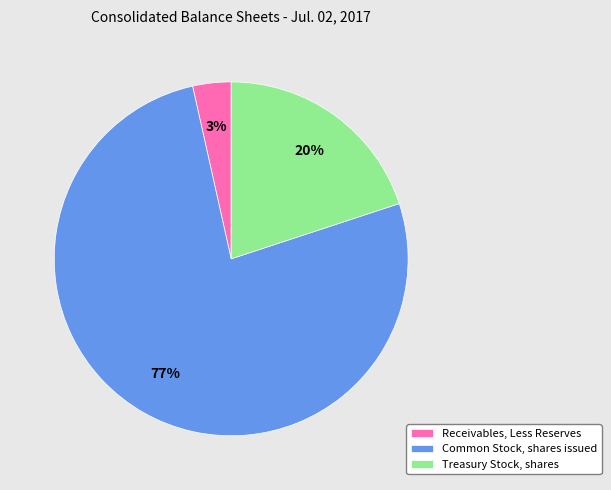

Approximately how many times larger is the value at Treasury Stock, shares compared to Common Stock, shares issued?

0.3